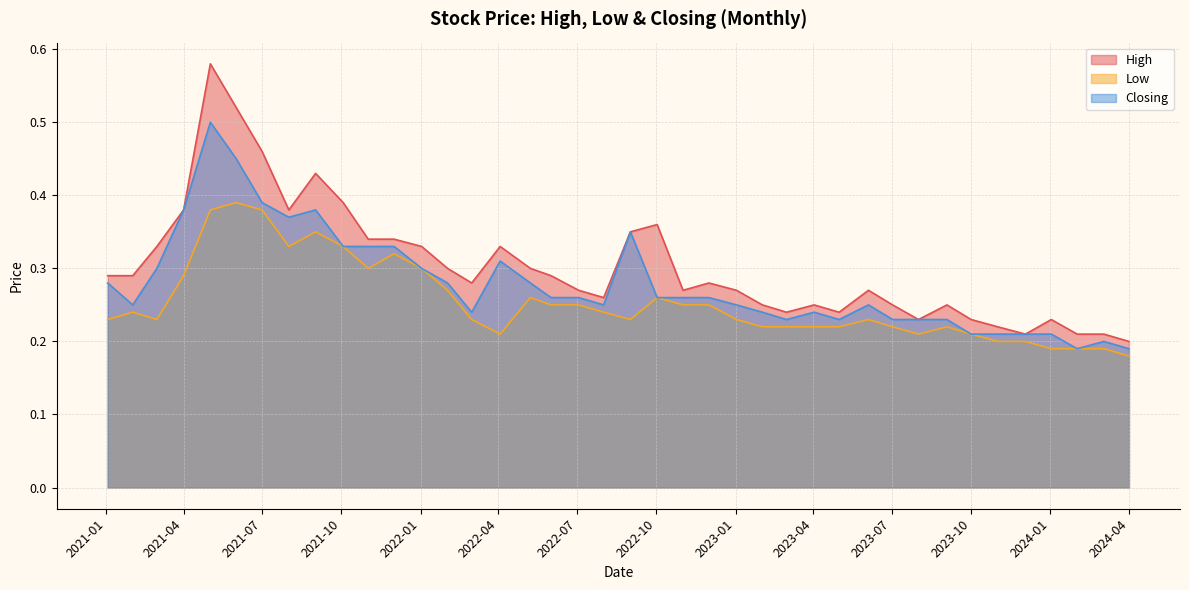

List the series in order of their peak value, lowest first.

Low, Closing, High